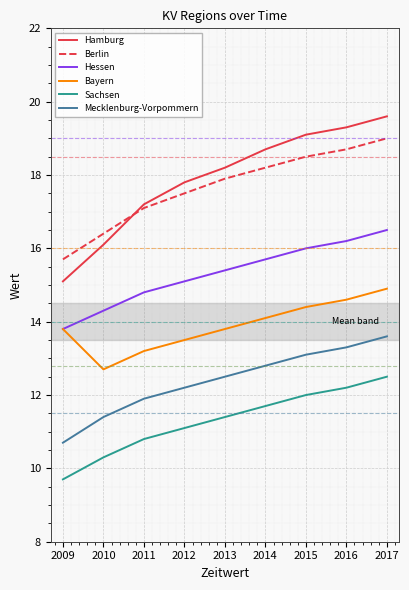

Does the chart have visible grid lines?

Yes